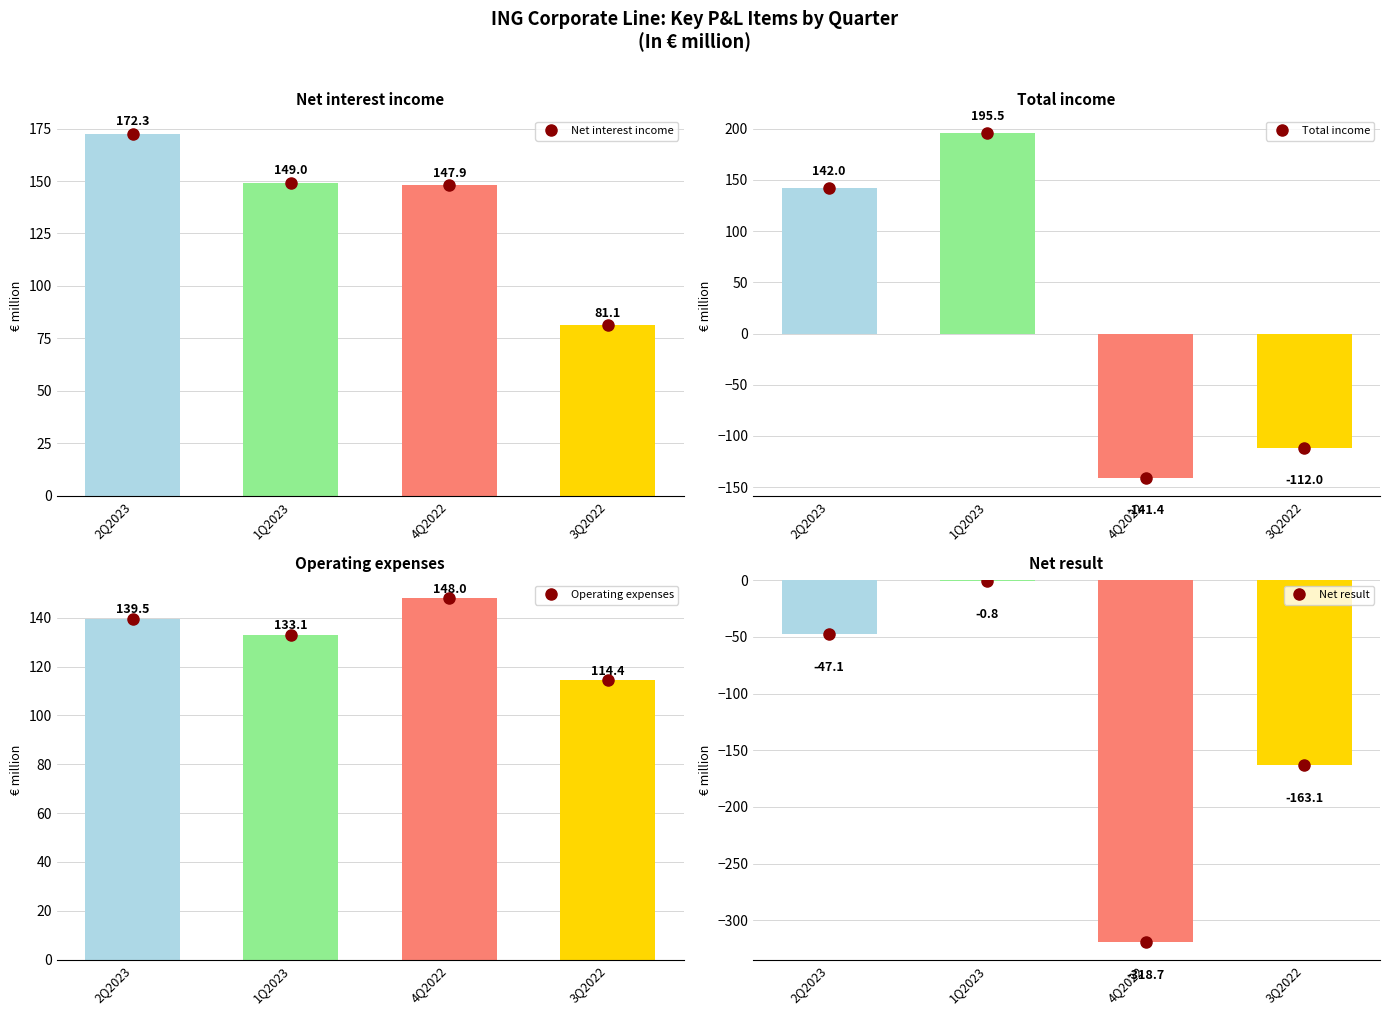

What is the sum of the Total income values at 1Q2023 and 4Q2022?

54.0